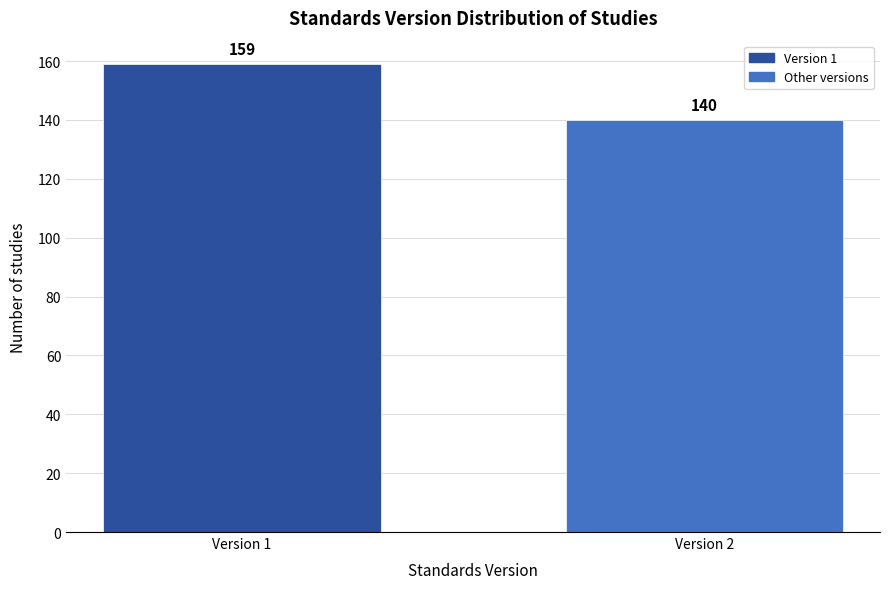

Reading left to right, list all the values displayed in this chart.

Version 1=159	Version 2=140